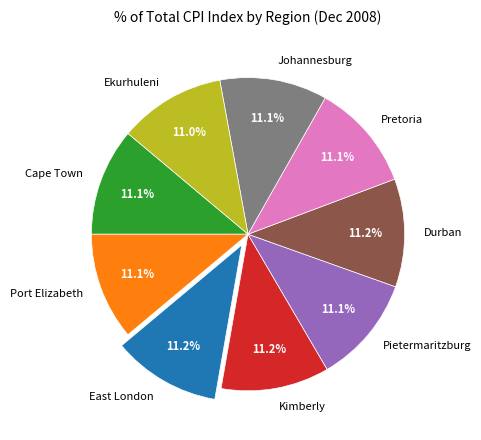

Is Port Elizabeth the majority of the pie?

No